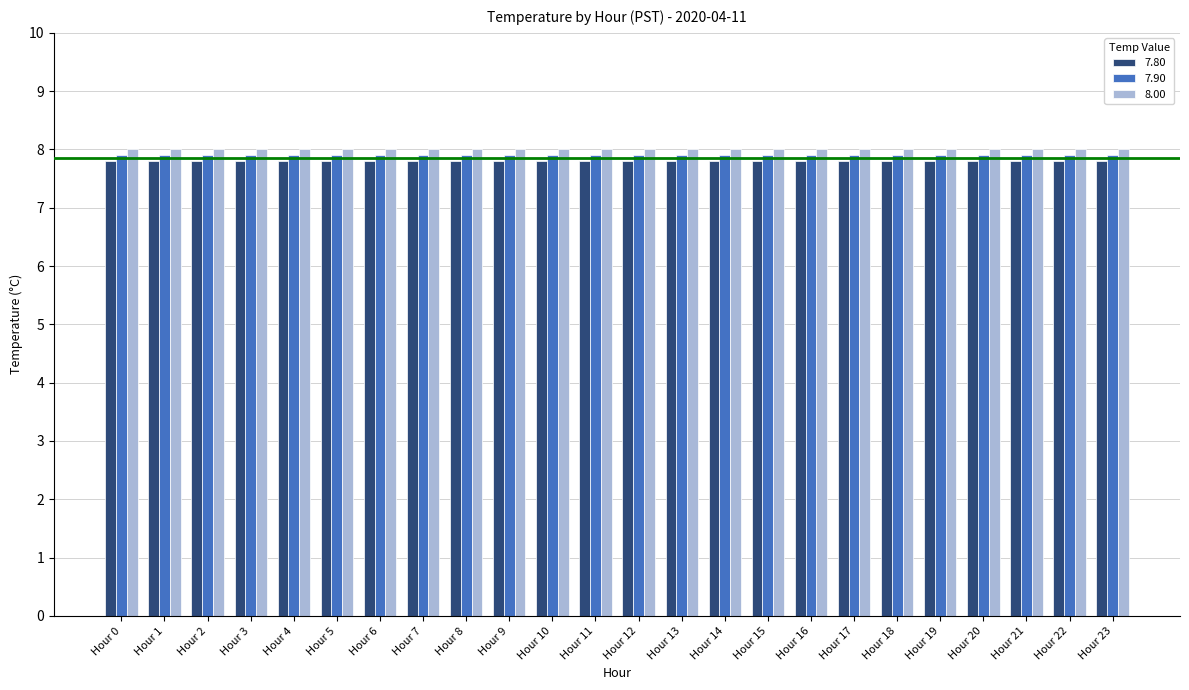

How many groups of bars are there?

24